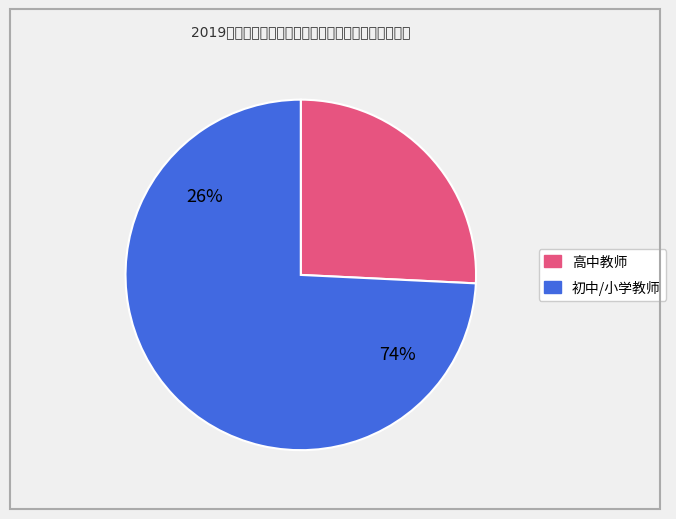

Is it true that 高中历史-林刚 is 16% of the pie?

False